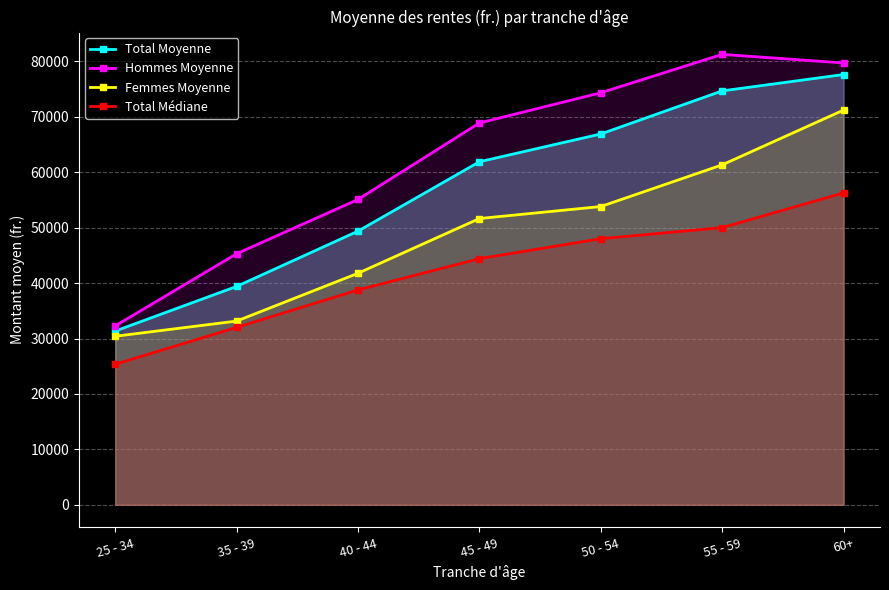

What is the approximate value of Femmes Moyenne at 45 - 49?

51637.6